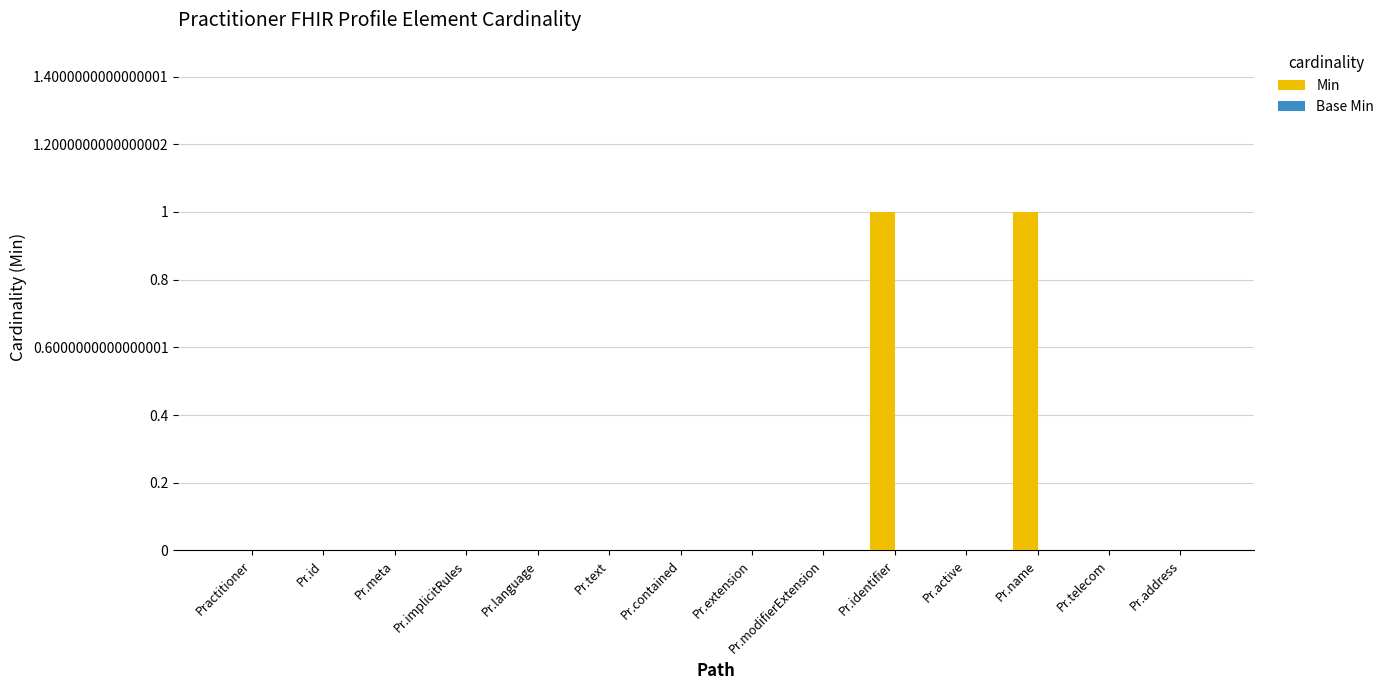

What is the change in value from Pr.implicitRules to Pr.name?

+1